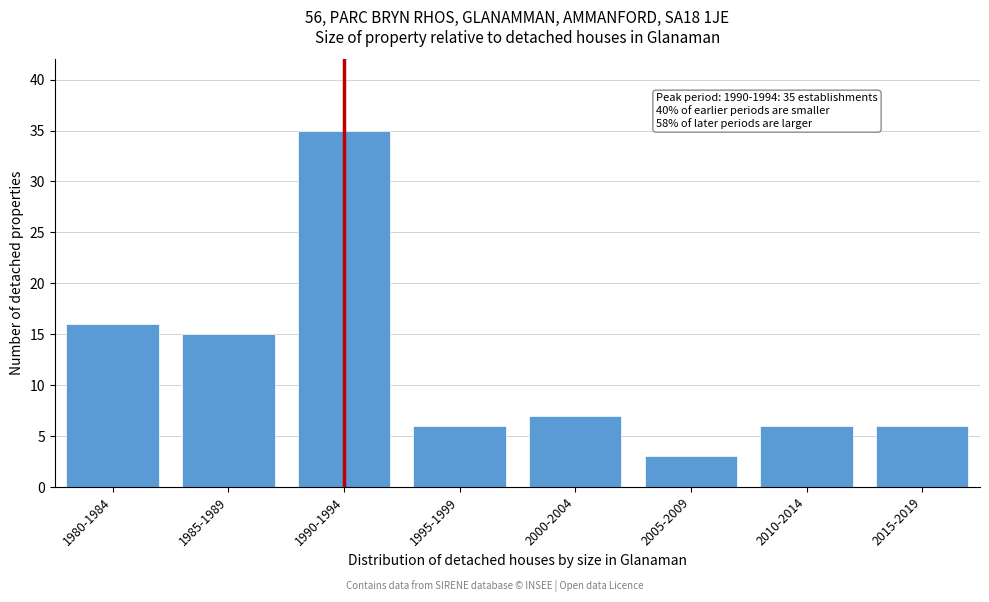

Reading left to right, what are all the values shown in this chart?

1980-1984=16	1985-1989=15	1990-1994=35	1995-1999=6	2000-2004=7	2005-2009=3	2010-2014=6	2015-2019=6